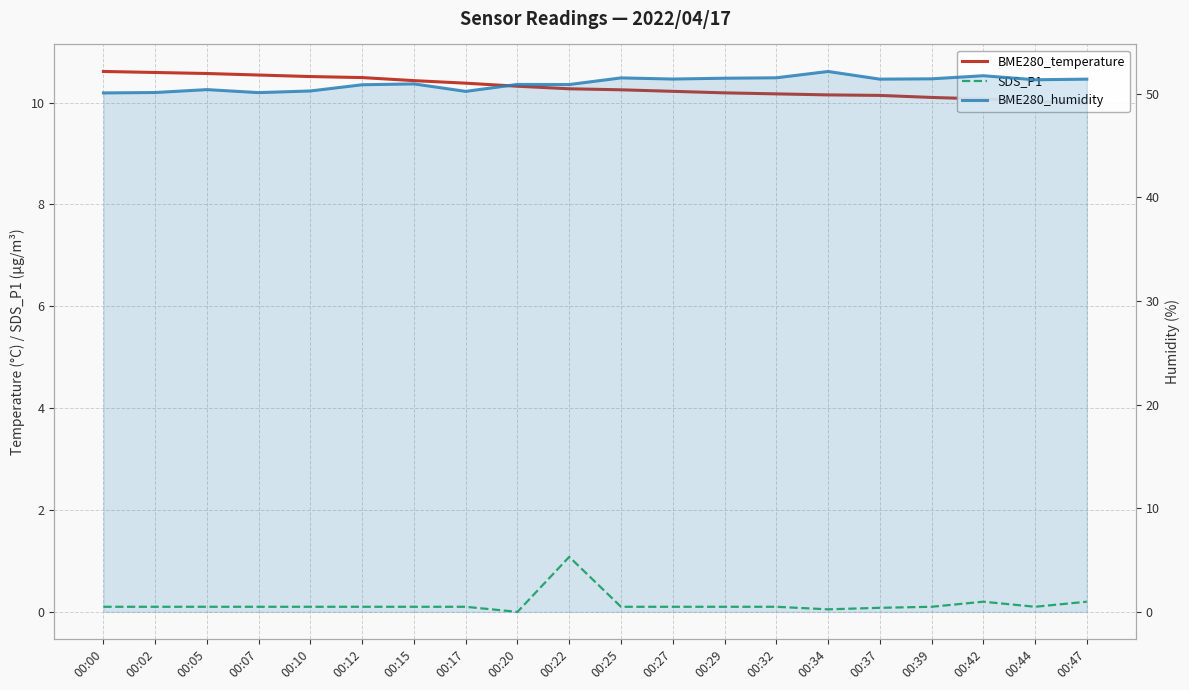

True or false: BME280_humidity and SDS_P1 intersect in this chart.

False